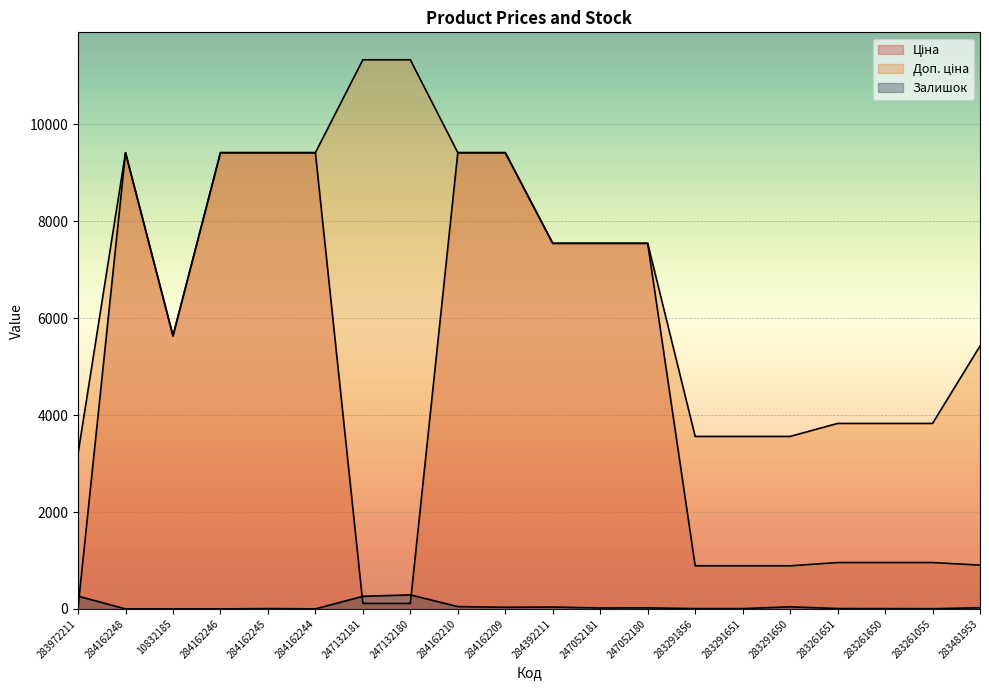

Does the chart display data point markers on the line(s)?

No